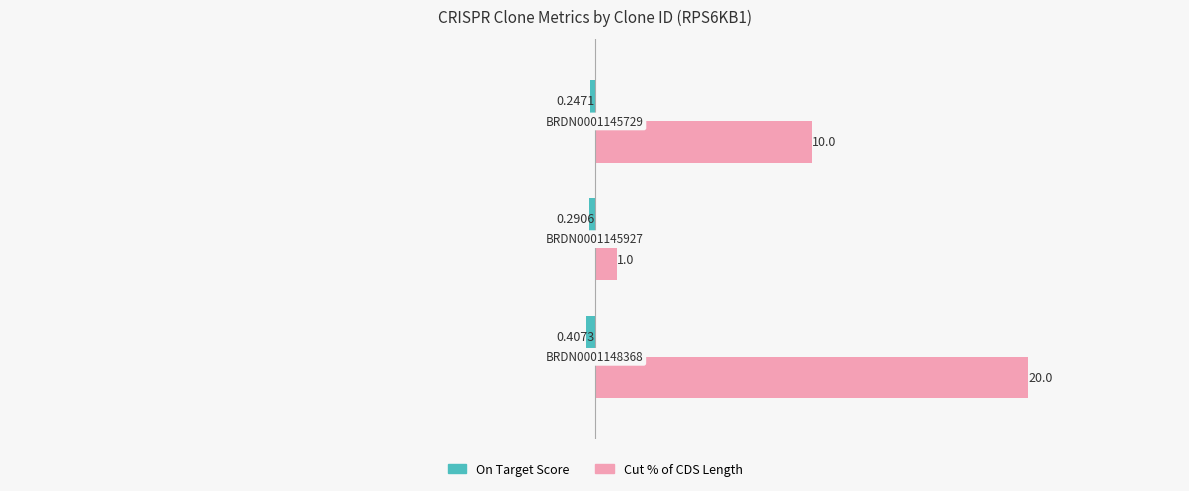

Which series has the largest total across all categories?

Cut % of CDS Length